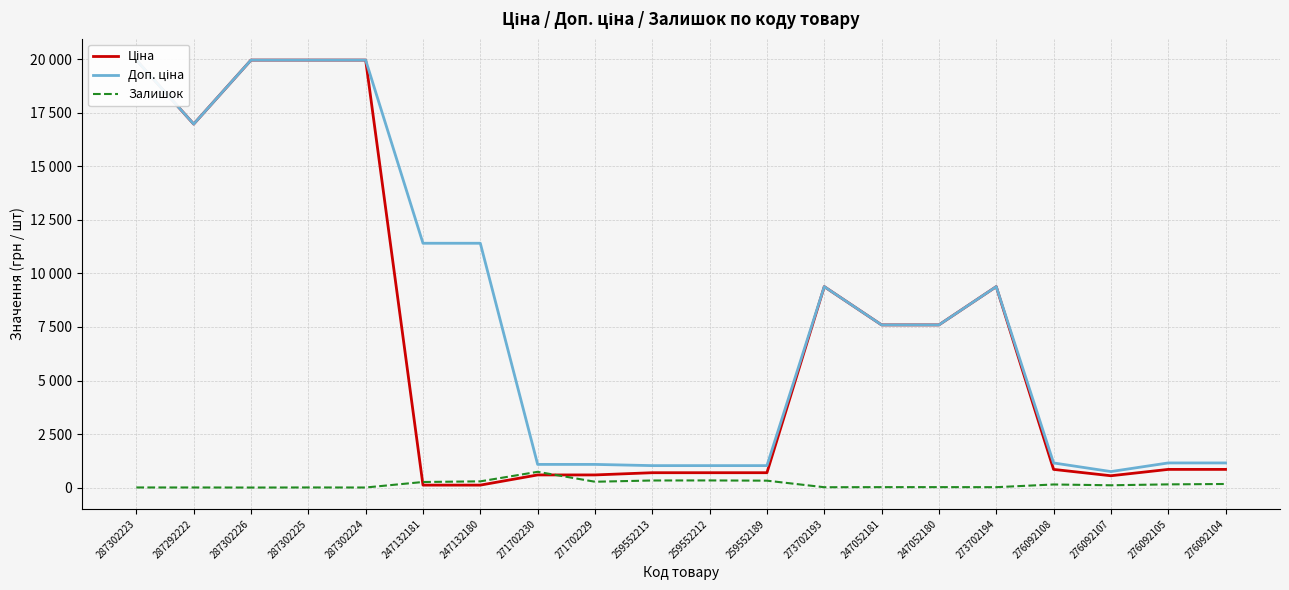

The Ціна series shows 387.1 at 271702230. True or false?

False